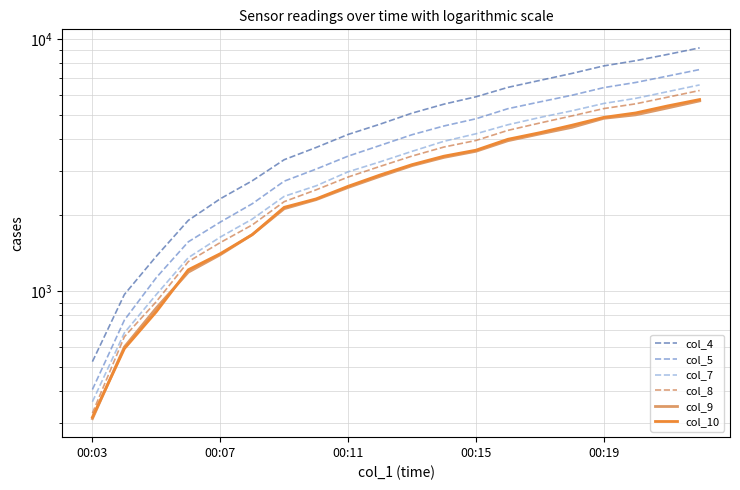

True or false: col_5 and col_9 intersect in this chart.

False